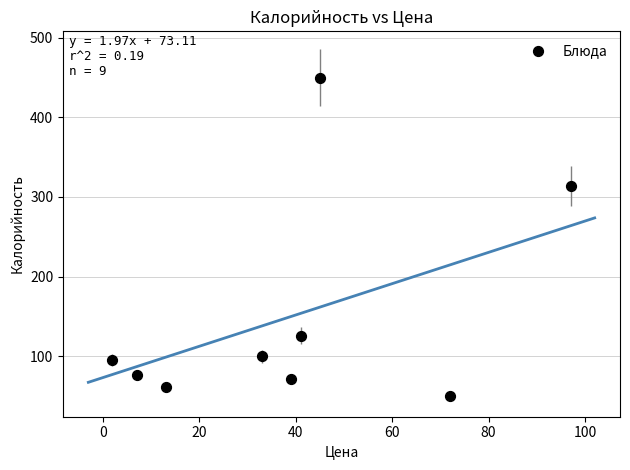

What Y value in the scatter plot is closest to 250?

314.0